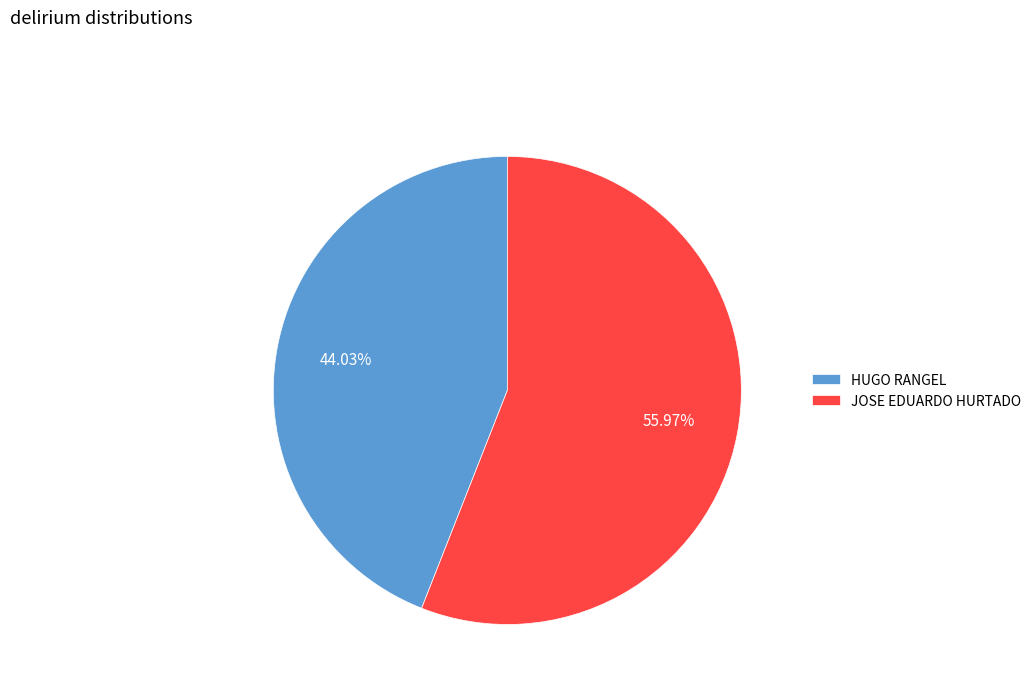

Between JOSE EDUARDO HURTADO and HUGO RANGEL, which is larger?

JOSE EDUARDO HURTADO